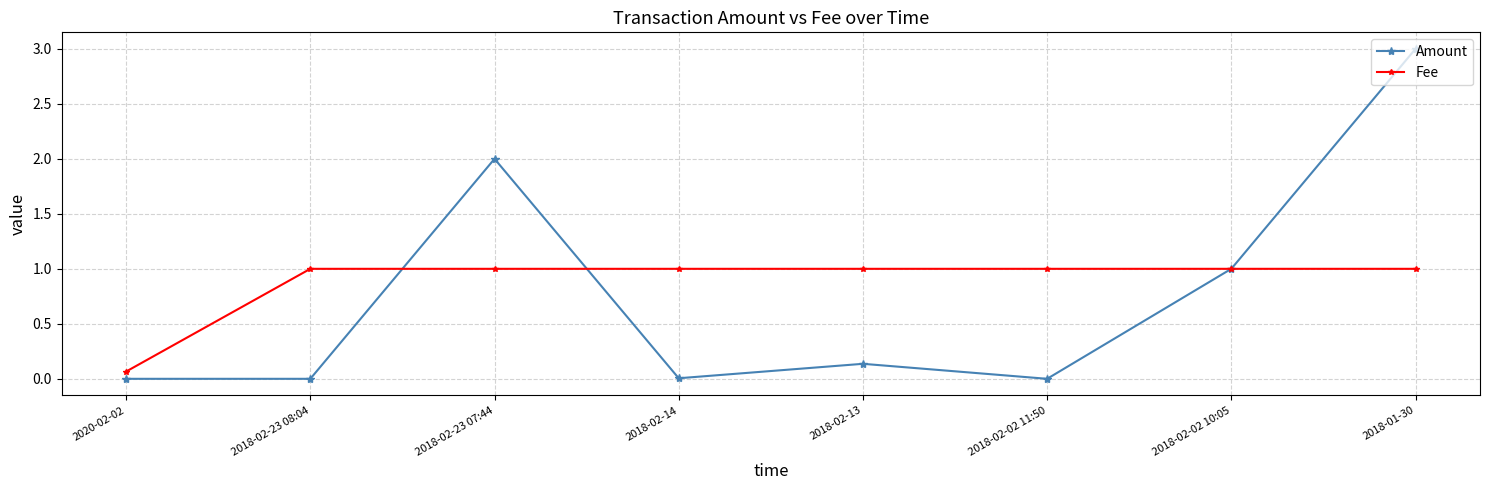

True or false: Amount has more than 1 interior local peaks.

True